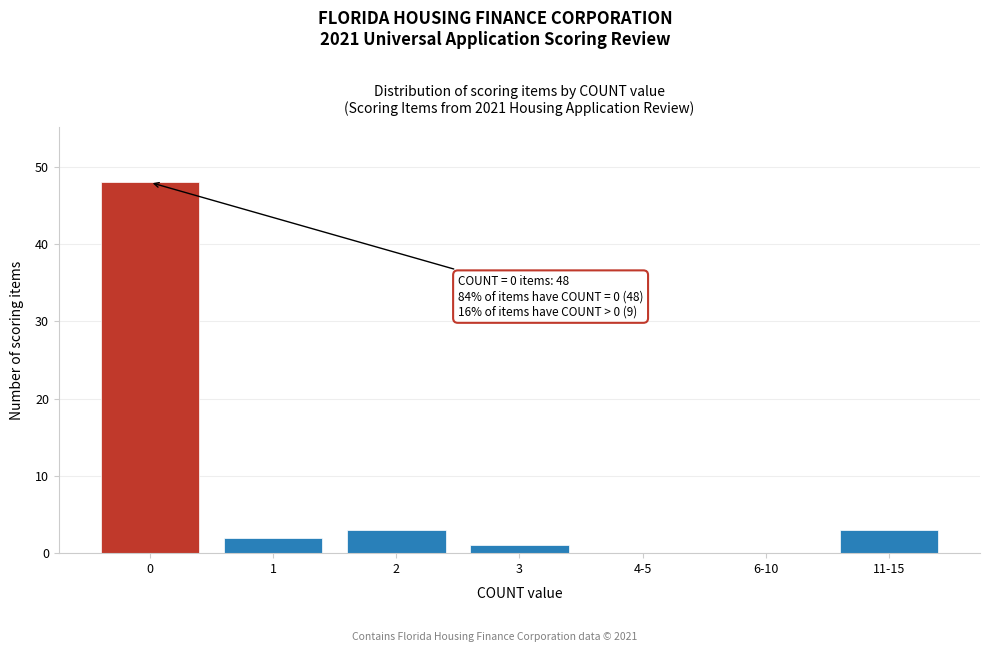

Reading left to right, list all the values displayed in this chart.

0=48	1=2	2=3	3=1	4-5=0	6-10=0	11-15=3